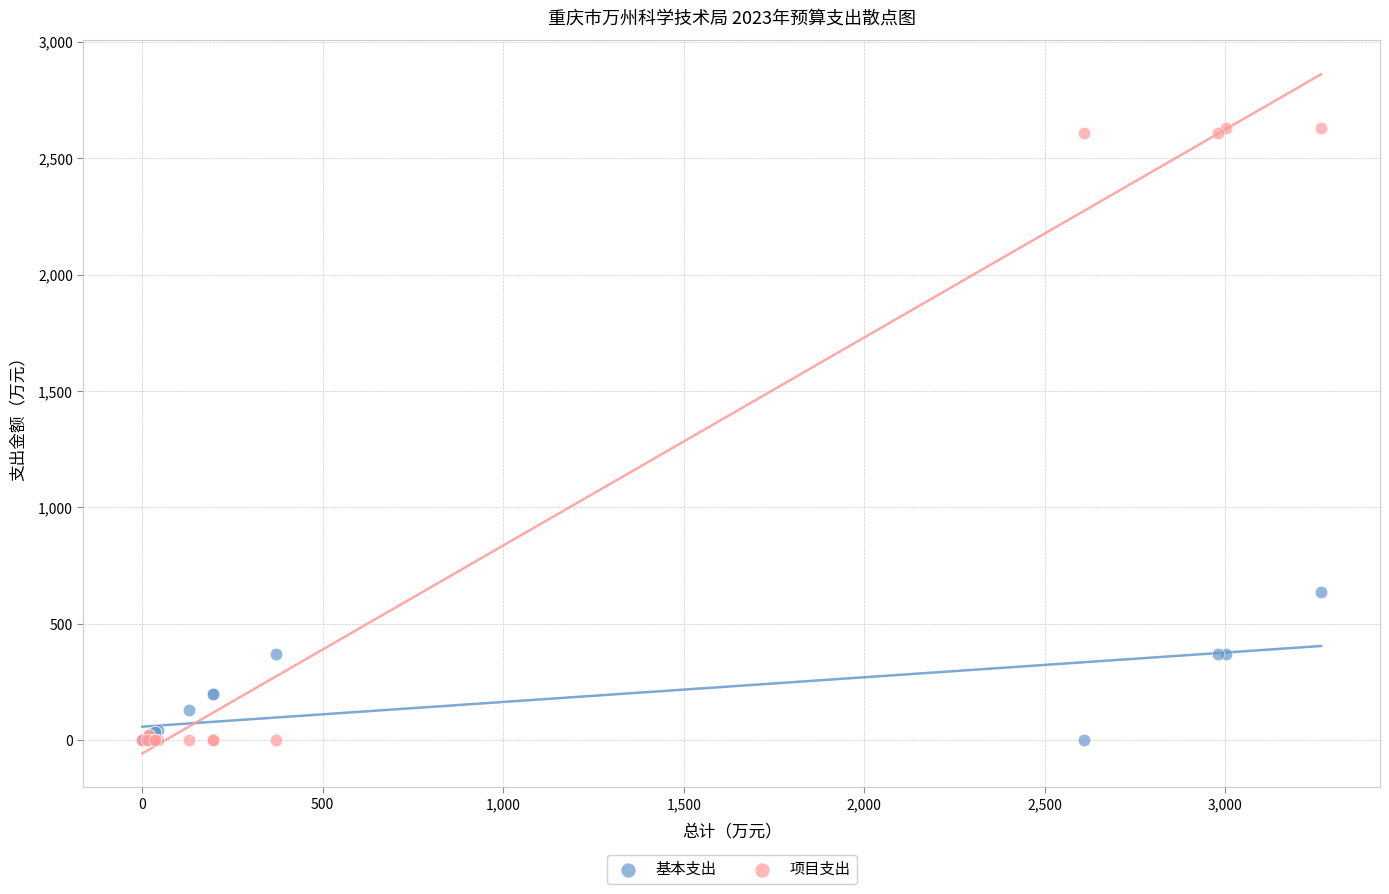

Across all series, what Y value is closest to 1314?

635.3